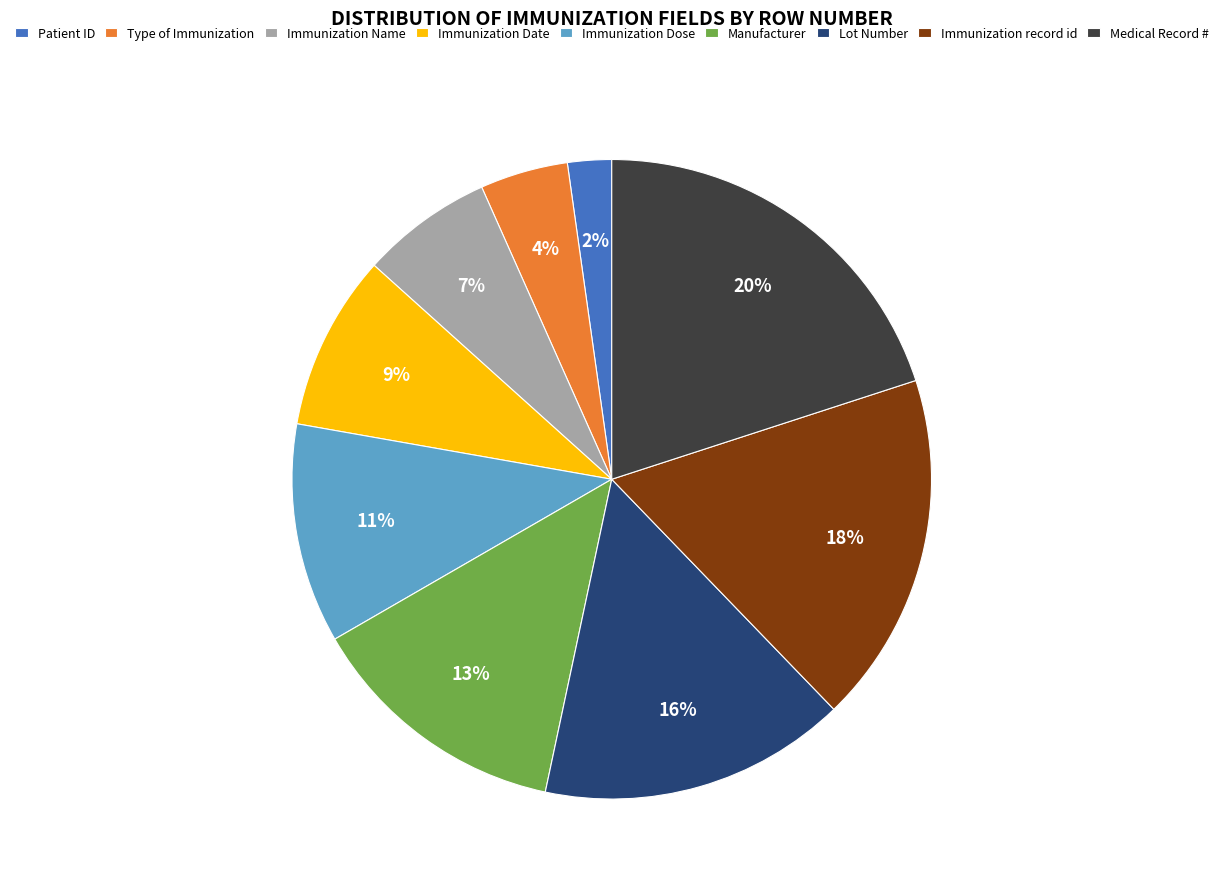

Is Immunization Date the majority of the pie?

No